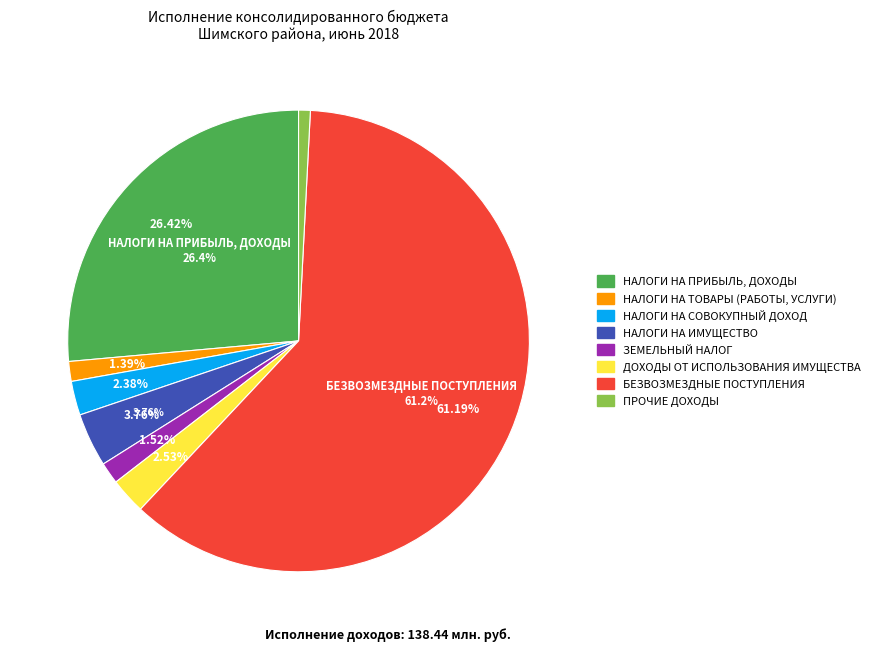

To the nearest percent, what is the combined percentage of ДОХОДЫ ОТ ИСПОЛЬЗОВАНИЯ ИМУЩЕСТВА and НАЛОГИ НА ПРИБЫЛЬ, ДОХОДЫ?

29%